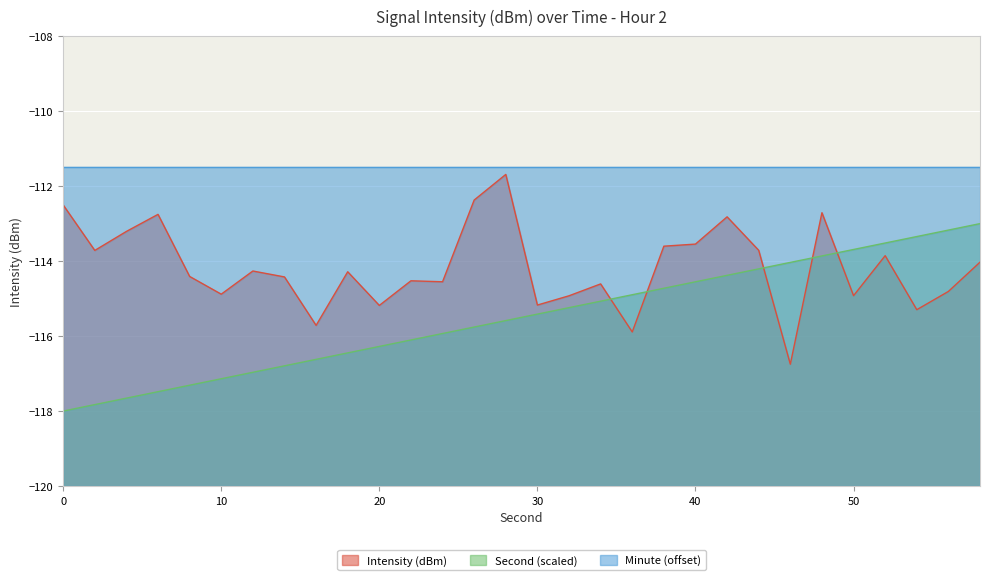

Which category has the highest value in the Second series?

58